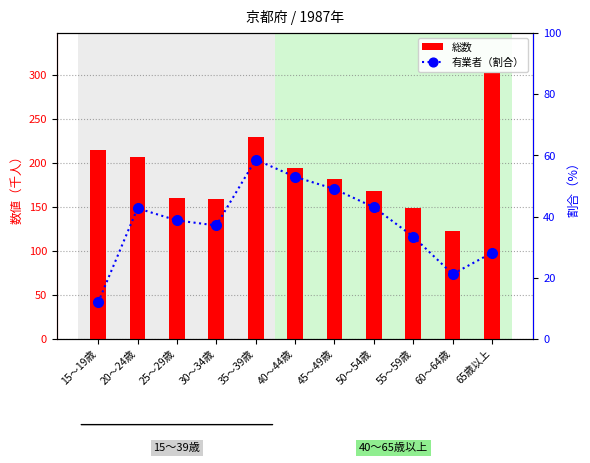

Reading left to right, transcribe all the data shown in this chart.

総数: 215.0	206.0	160.0	159.0	229.0	194.0	181.0	168.0	149.0	123.0	302.0
有業者（割合）: 11.9	42.7	38.7	37.1	58.6	53.0	49.0	43.0	33.4	21.2	28.1